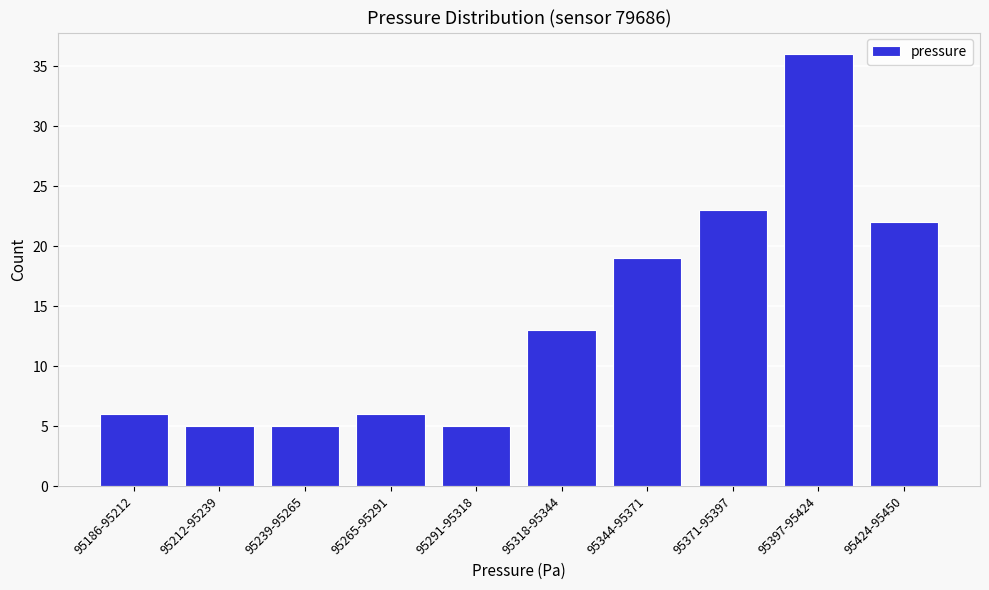

Reading right to left, transcribe all the data shown in this chart.

95424-95450=22	95397-95424=36	95371-95397=23	95344-95371=19	95318-95344=13	95291-95318=5	95265-95291=6	95239-95265=5	95212-95239=5	95186-95212=6